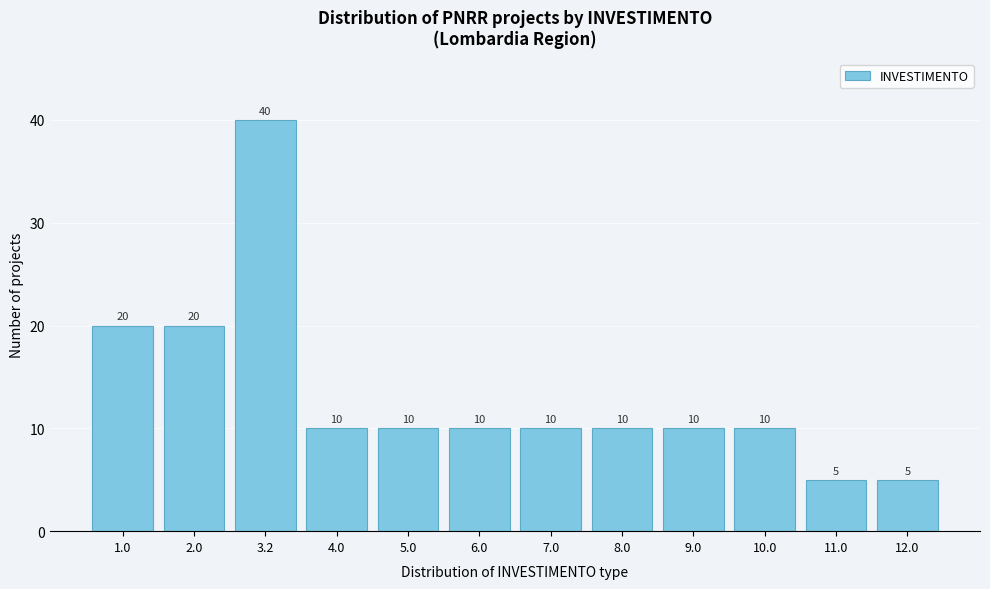

Reading left to right, extract all data points from this chart.

1.0=20	2.0=20	3.2=40	4.0=10	5.0=10	6.0=10	7.0=10	8.0=10	9.0=10	10.0=10	11.0=5	12.0=5